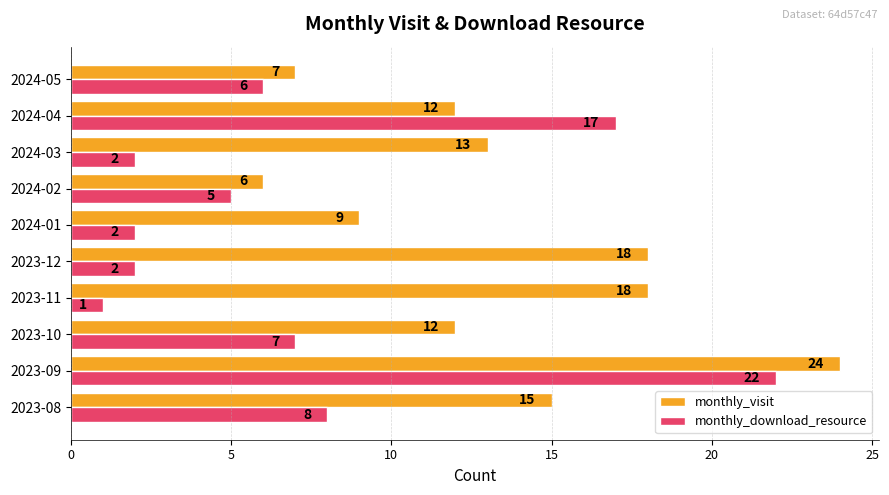

What is the spread (max minus min) of values at 2023-11?

17